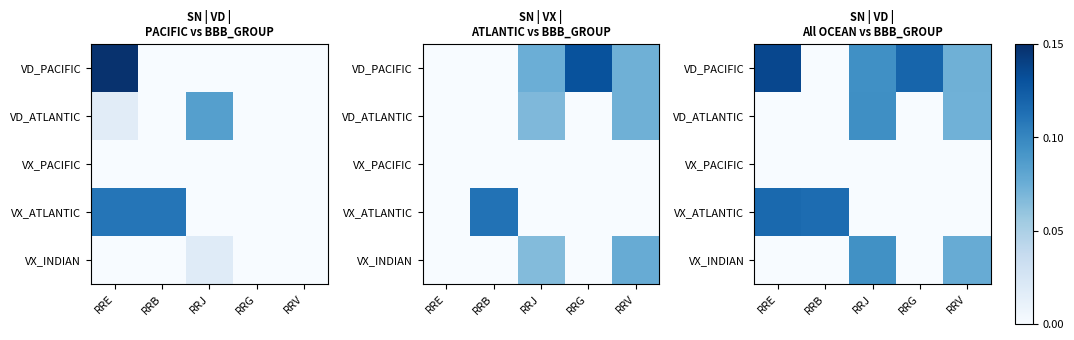

List the series in order of their peak value, lowest first.

VX_PACIFIC, VX_INDIAN, VD_ATLANTIC, VX_ATLANTIC, VD_PACIFIC